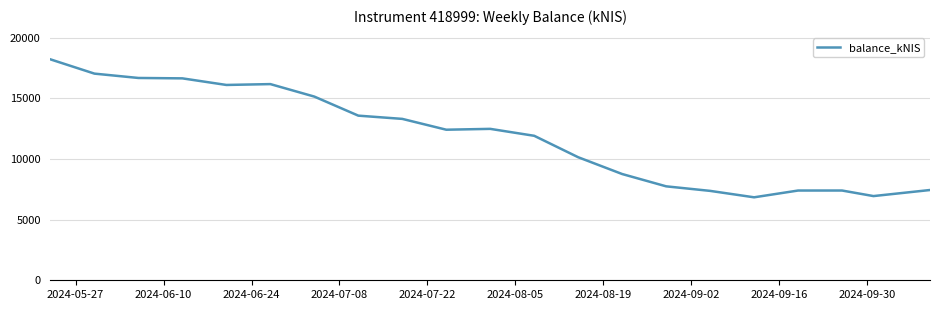

What is the difference between the maximum and minimum values?

11379.4